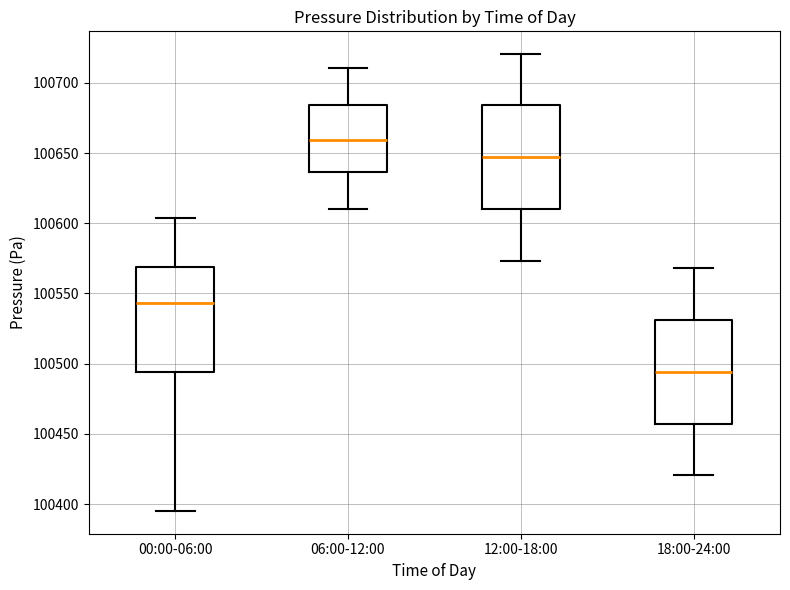

Where is the lower edge of the box for 00:00-06:00 on the y-axis? The values are not printed on the chart, so give them approximately, as read against the axis.

100495